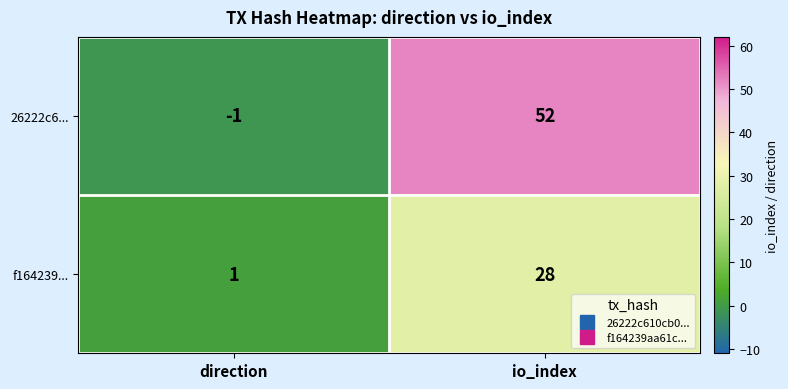

Is it true that f164239... equals 46 at io_index?

False